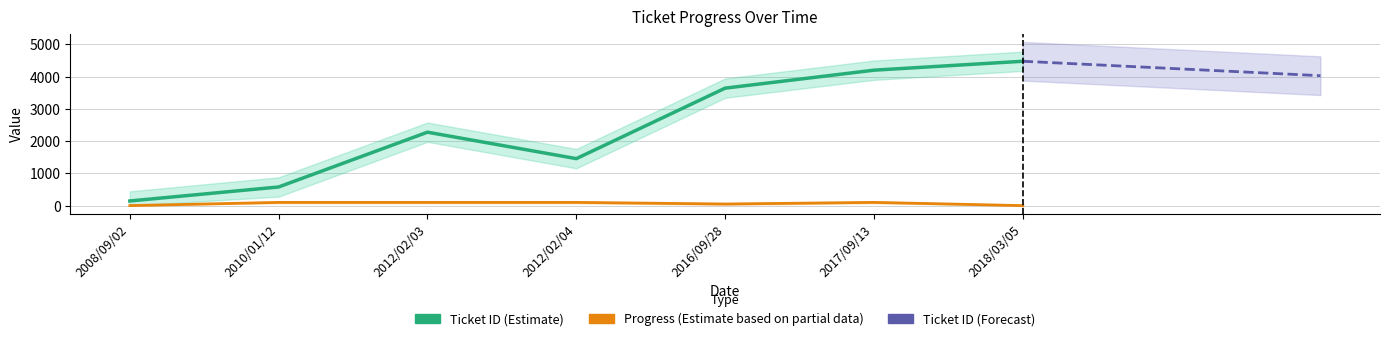

How many data points in ticket_id are less than 2277?

3